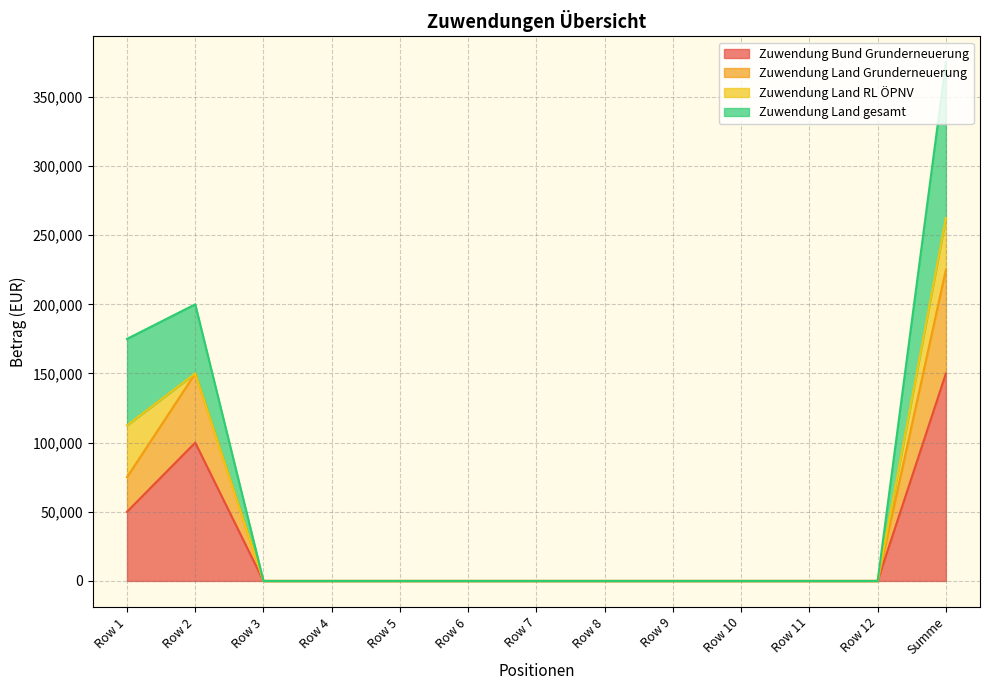

At how many categories does at least one series exceed 360458?

1